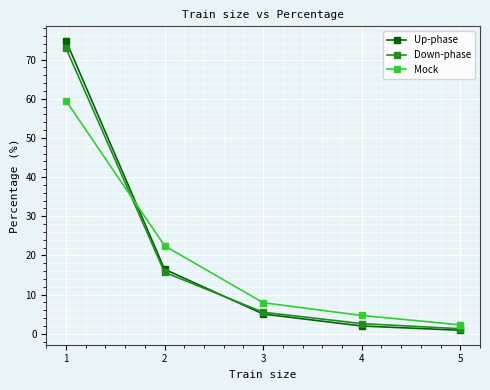

True or false: Down-phase has a value of 15.7 at 2.

True